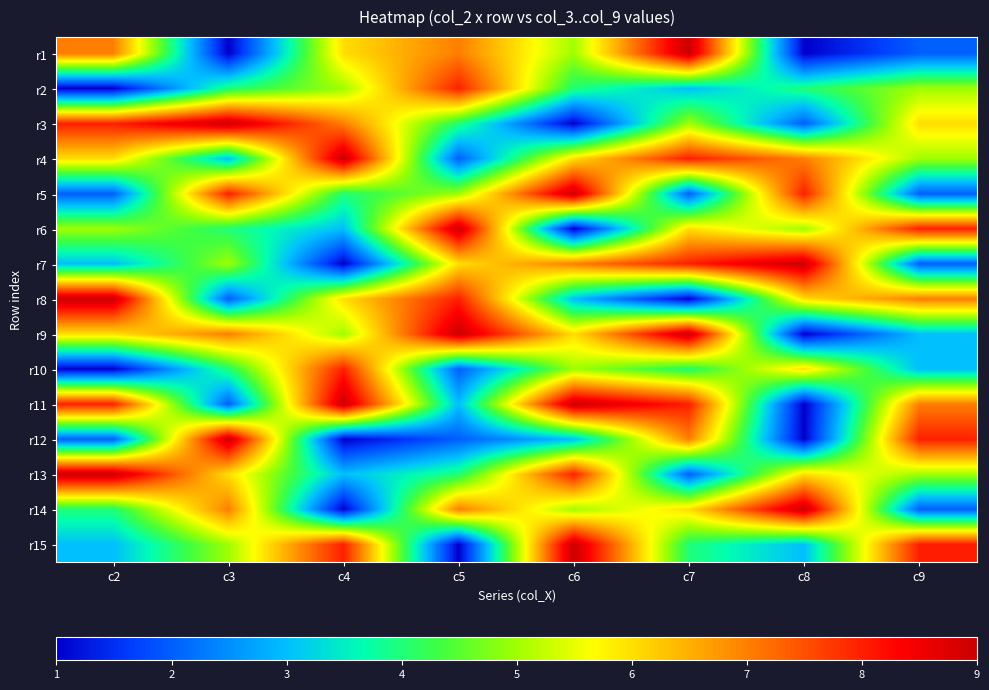

What is the difference between the highest and lowest values at c4?

8